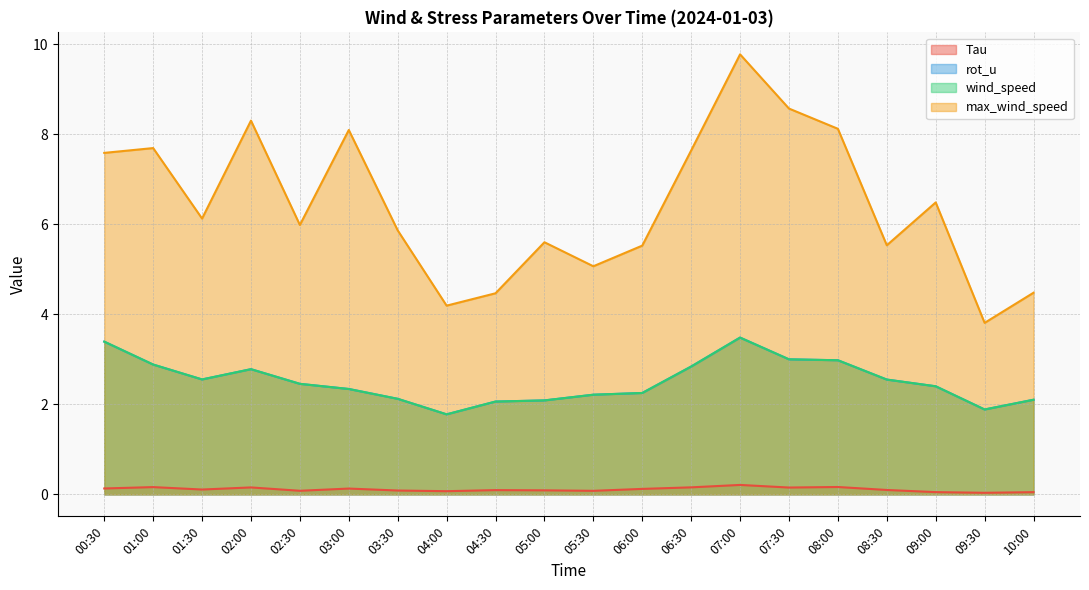

Is the value of Tau at 07:00 greater than the value of max_wind_speed at 01:30?

No